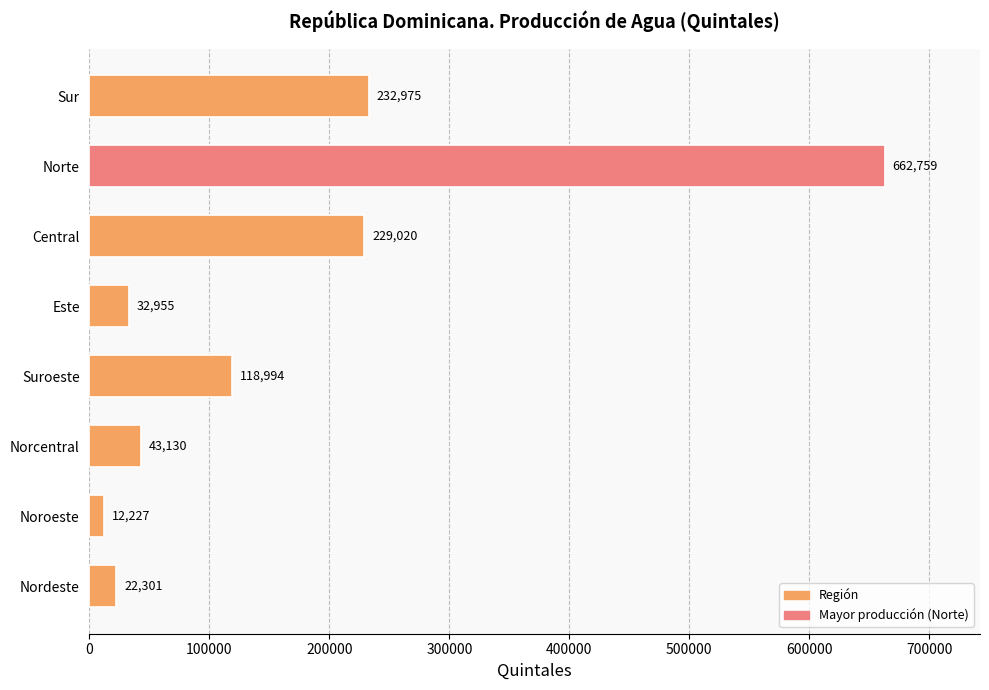

Where is the data nearest to the value 337493?

Sur